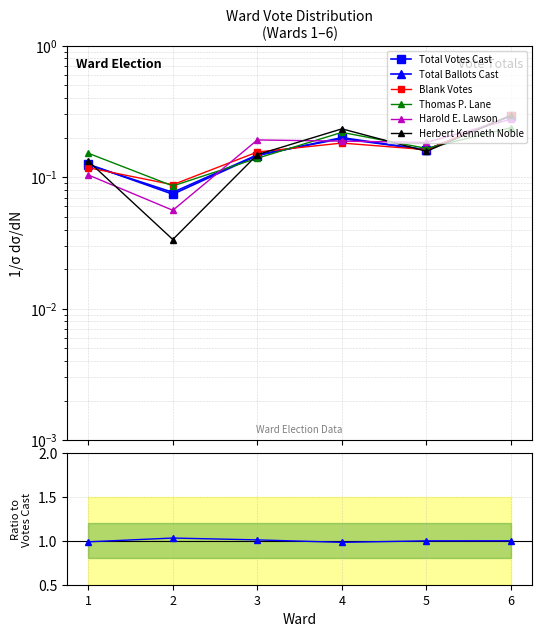

Which category has the highest value in the Blank Votes series?

6